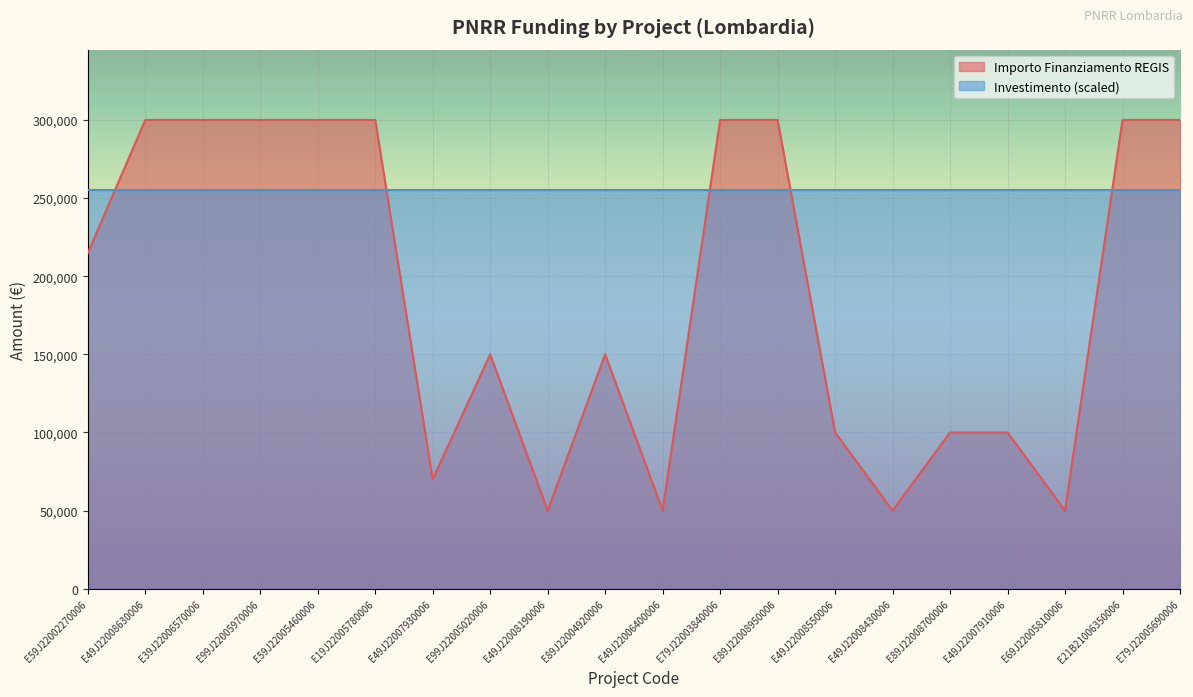

The value at E49J22008190006 is 50000. True or false?

True